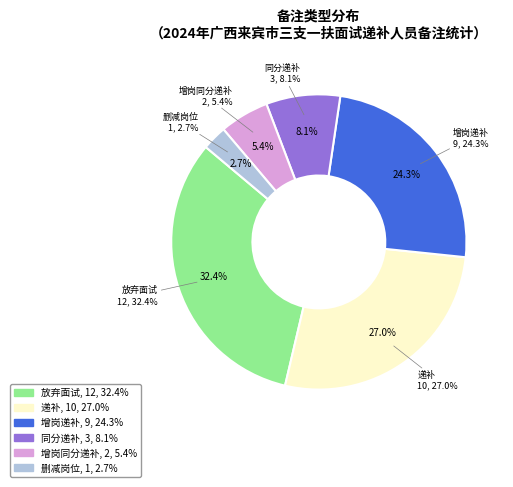

Does any single category account for the majority?

No